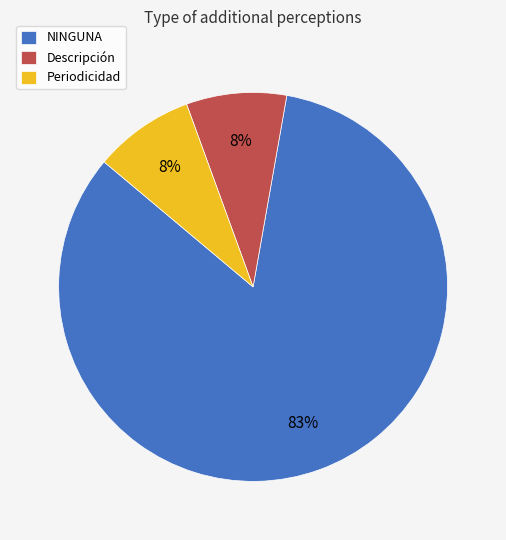

Is the sum of NINGUNA and Periodicidad greater than half?

Yes